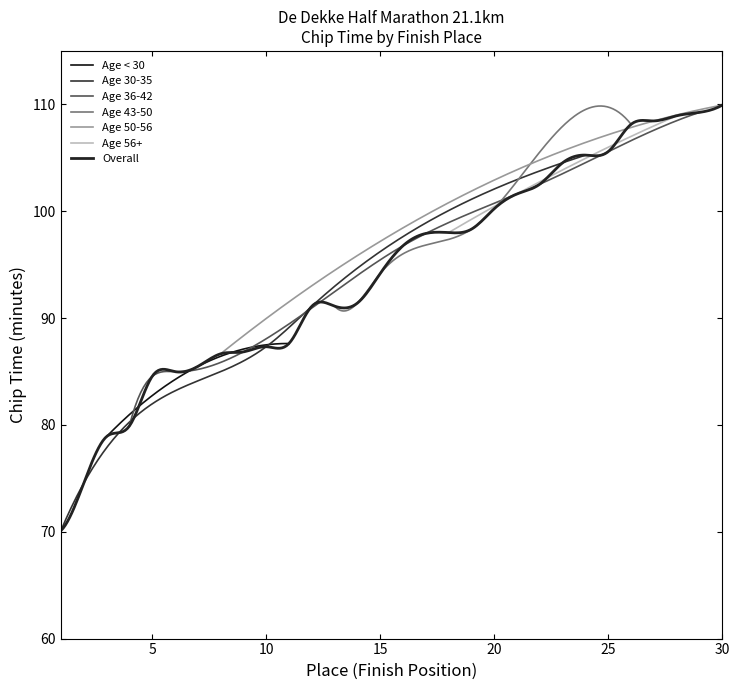

True or false: Place 16-20 (Chip Time min) has more than 0 interior local peaks.

False